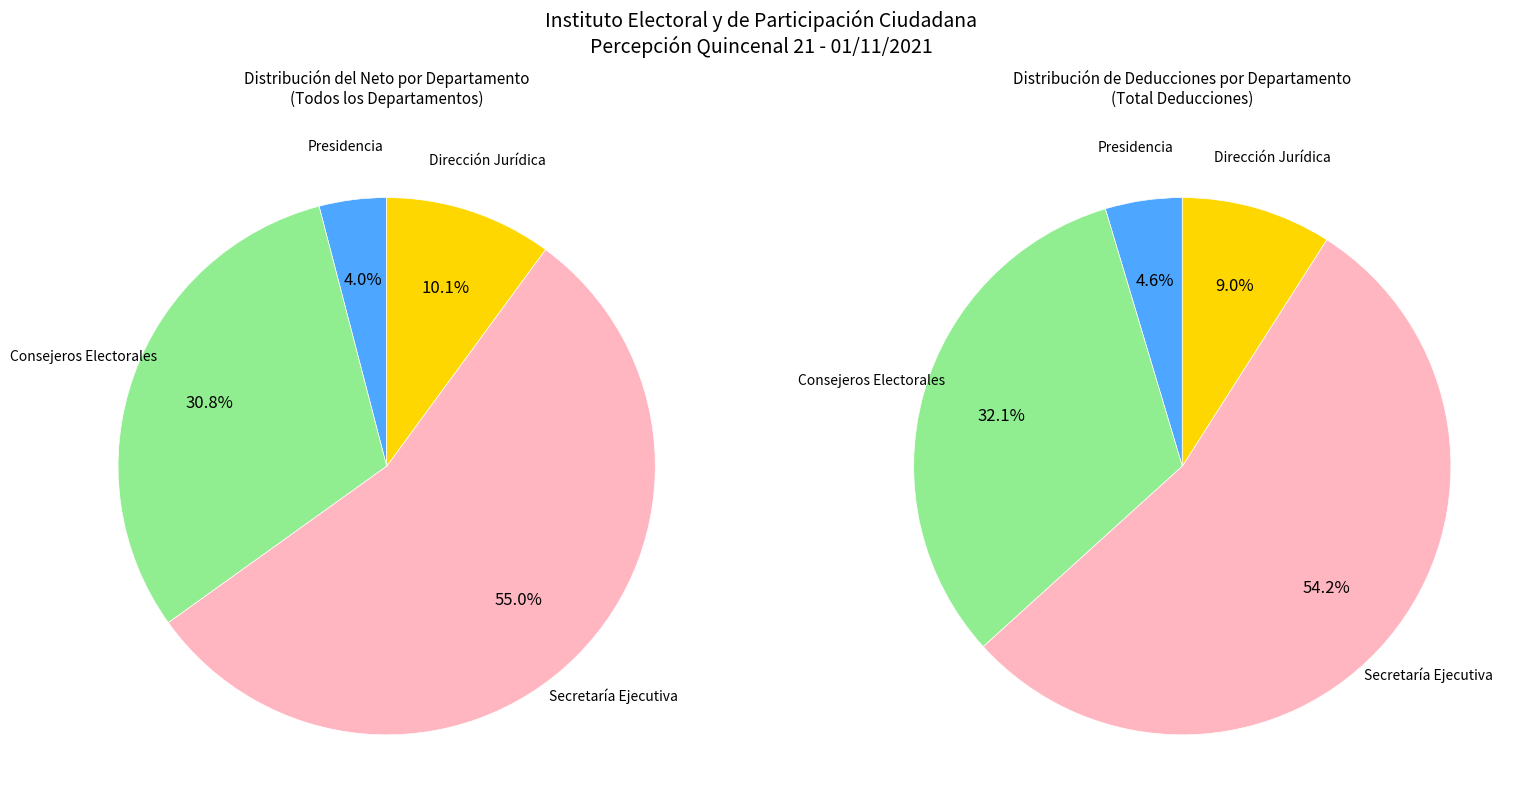

Approximately how many times larger is the value at Dirección Jurídica compared to Secretaría Ejecutiva?

0.2